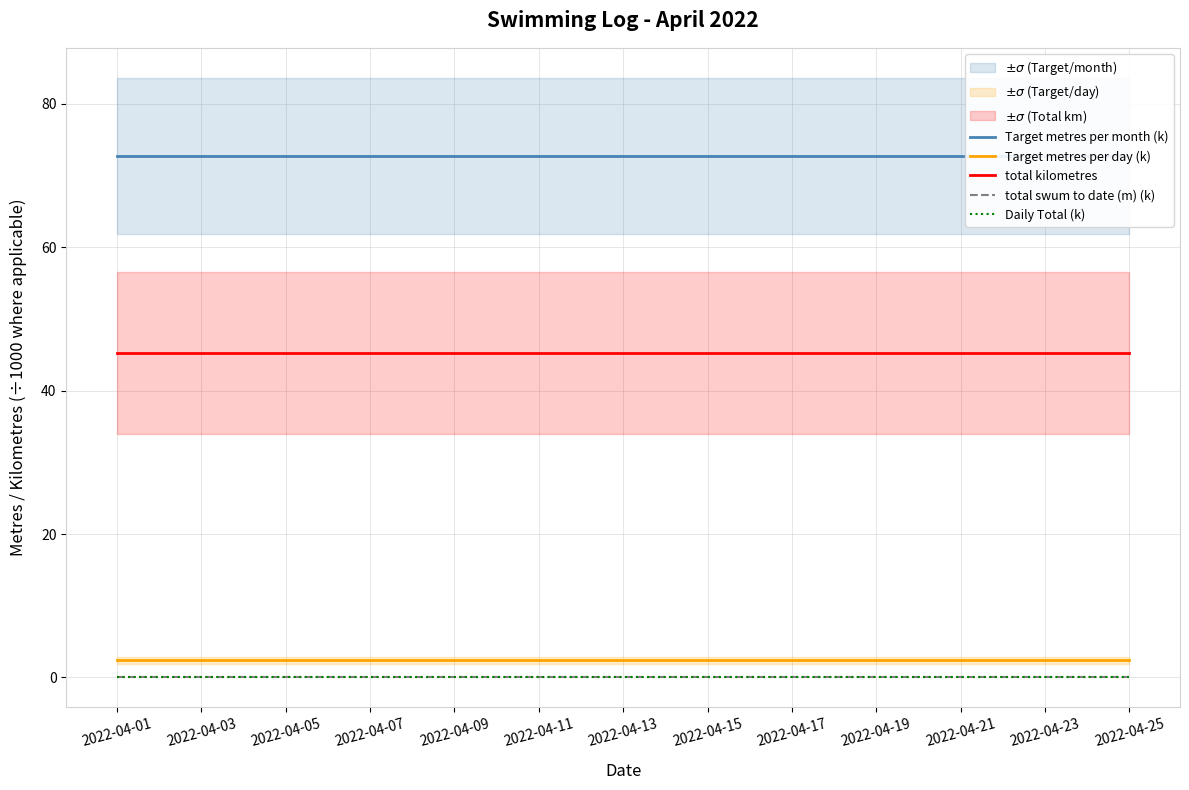

What is the total value across all series at 23?

120.3